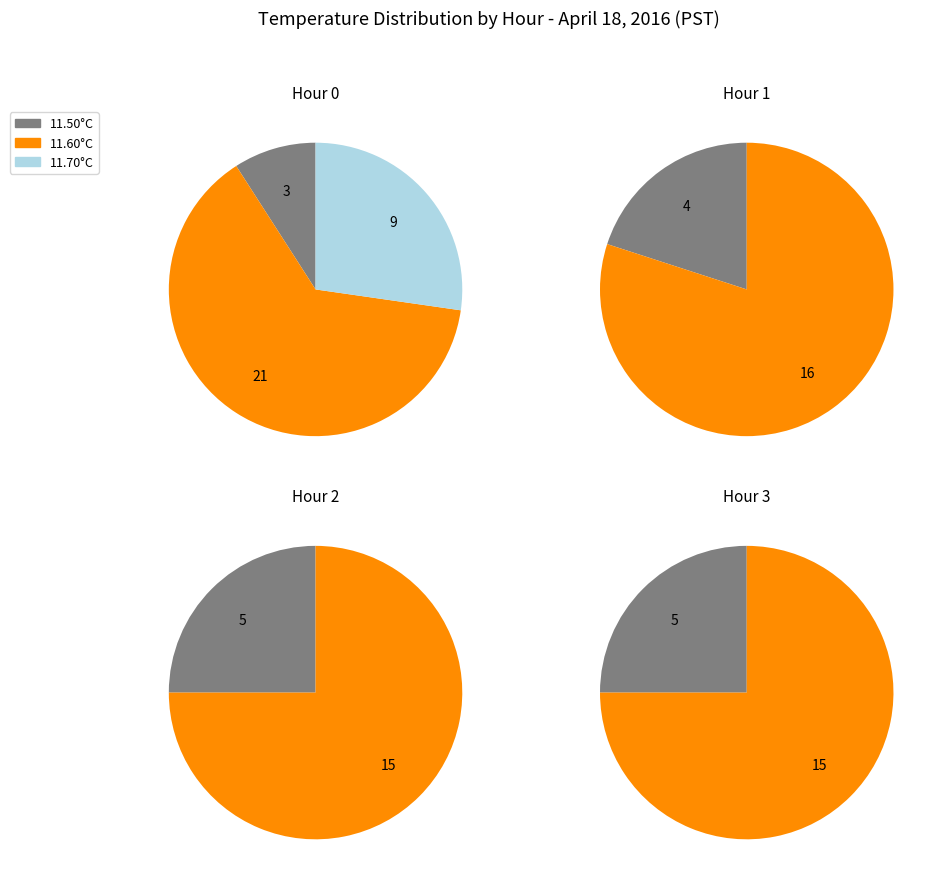

Between 4 and 5, which series saw the biggest shift?

Hour 0